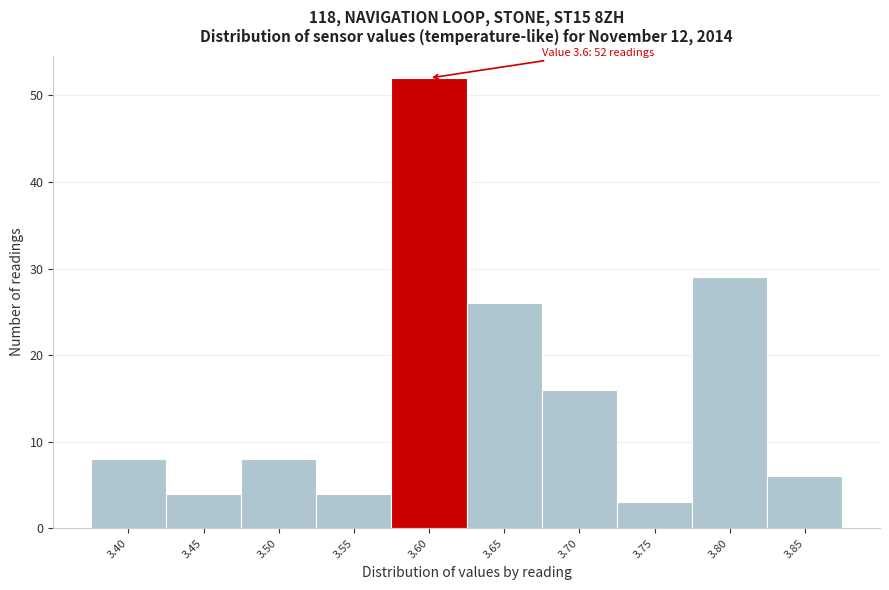

Reading left to right, list all the values displayed in this chart.

3.40=8	3.45=4	3.50=8	3.55=4	3.60=52	3.65=26	3.70=16	3.75=3	3.80=29	3.85=6